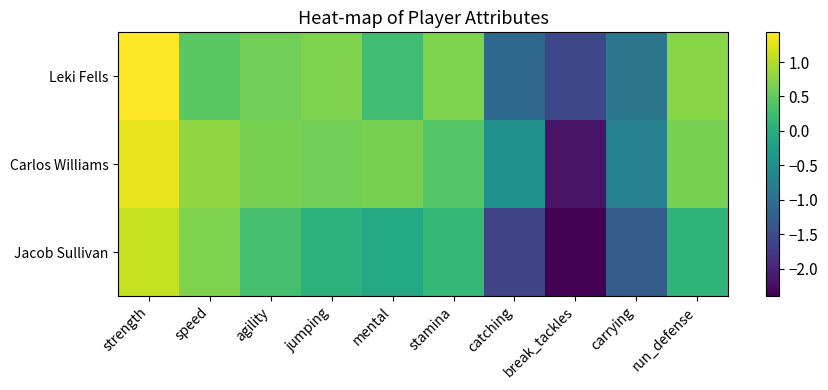

What is the approximate value of Carlos Williams at jumping?

0.6